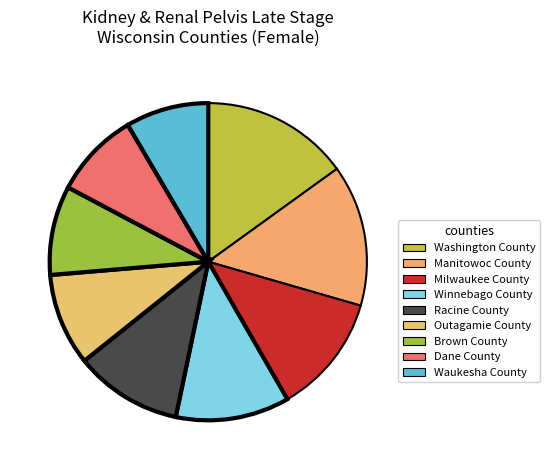

What is the largest slice in the pie chart?

Washington County